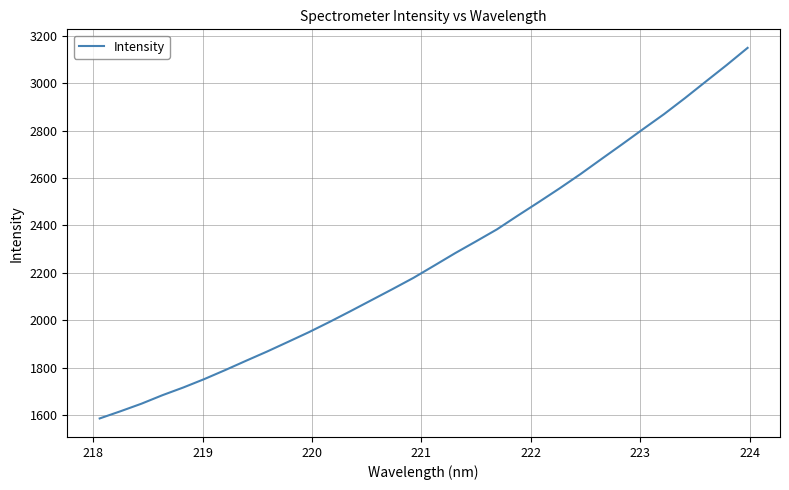

What is the difference between the maximum and minimum values?

1561.9